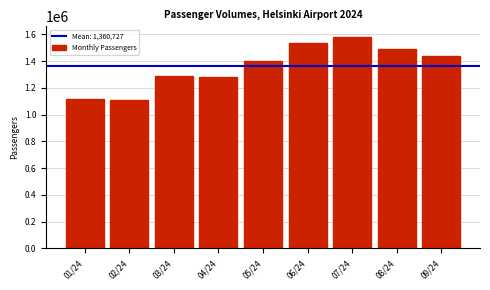

Is it true that the value at 04/24 is 1279991?

True